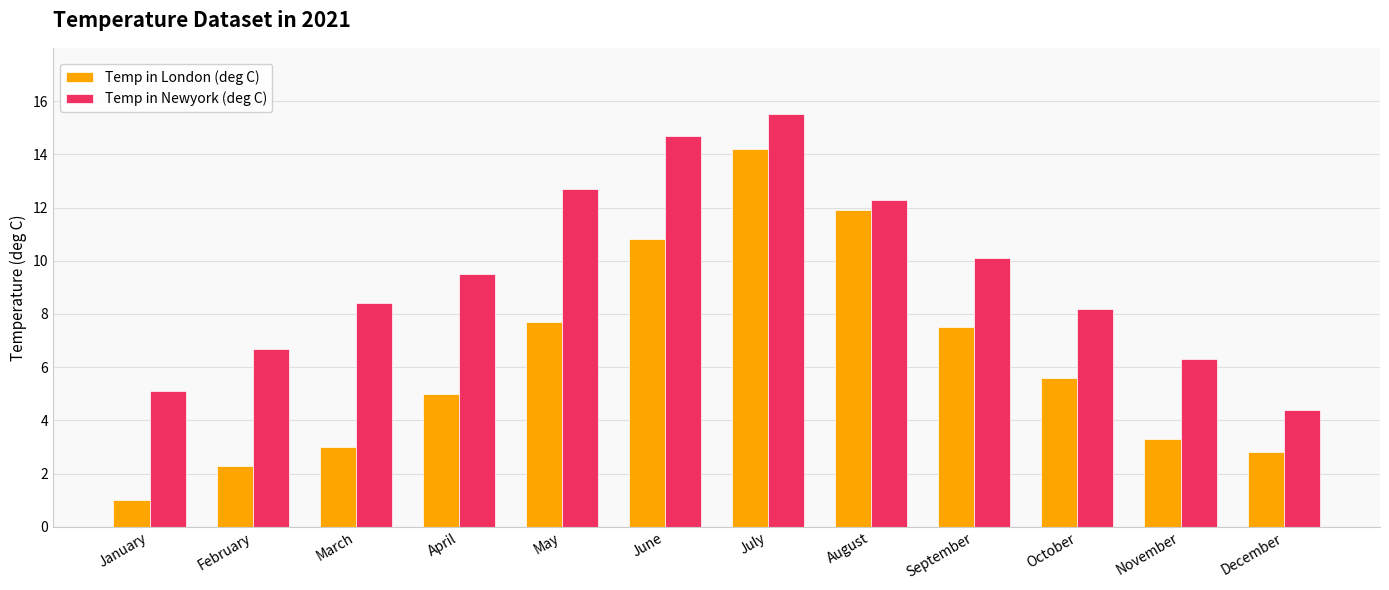

List the series in order of their peak value, lowest first.

Temp in London (deg C), Temp in Newyork (deg C)